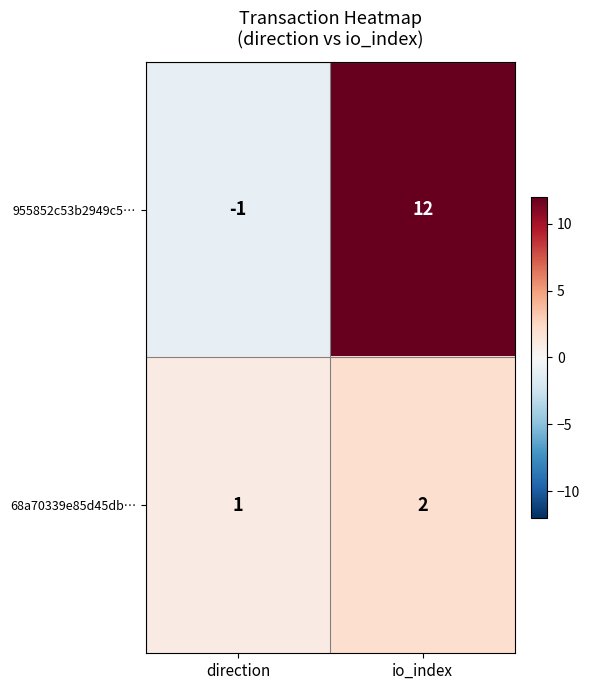

What is the greatest value displayed?

12